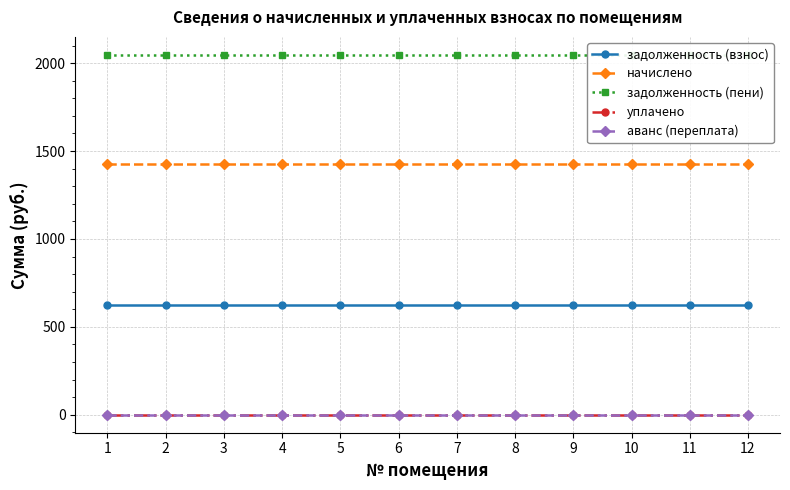

Reading right to left, extract all data points from this chart.

задолженность (взнос): 621.7	621.7	621.7	621.7	621.7	621.7	621.7	621.7	621.7	621.7	621.7	621.7
начислено: 1425.5	1425.5	1425.5	1425.5	1425.5	1425.5	1425.5	1425.5	1425.5	1425.5	1425.5	1425.5
задолженность (пени): 2047.2	2047.2	2047.2	2047.2	2047.2	2047.2	2047.2	2047.2	2047.2	2047.2	2047.2	2047.2
уплачено: 0.0	0.0	0.0	0.0	0.0	0.0	0.0	0.0	0.0	0.0	0.0	0.0
аванс (переплата): 0.0	0.0	0.0	0.0	0.0	0.0	0.0	0.0	0.0	0.0	0.0	0.0